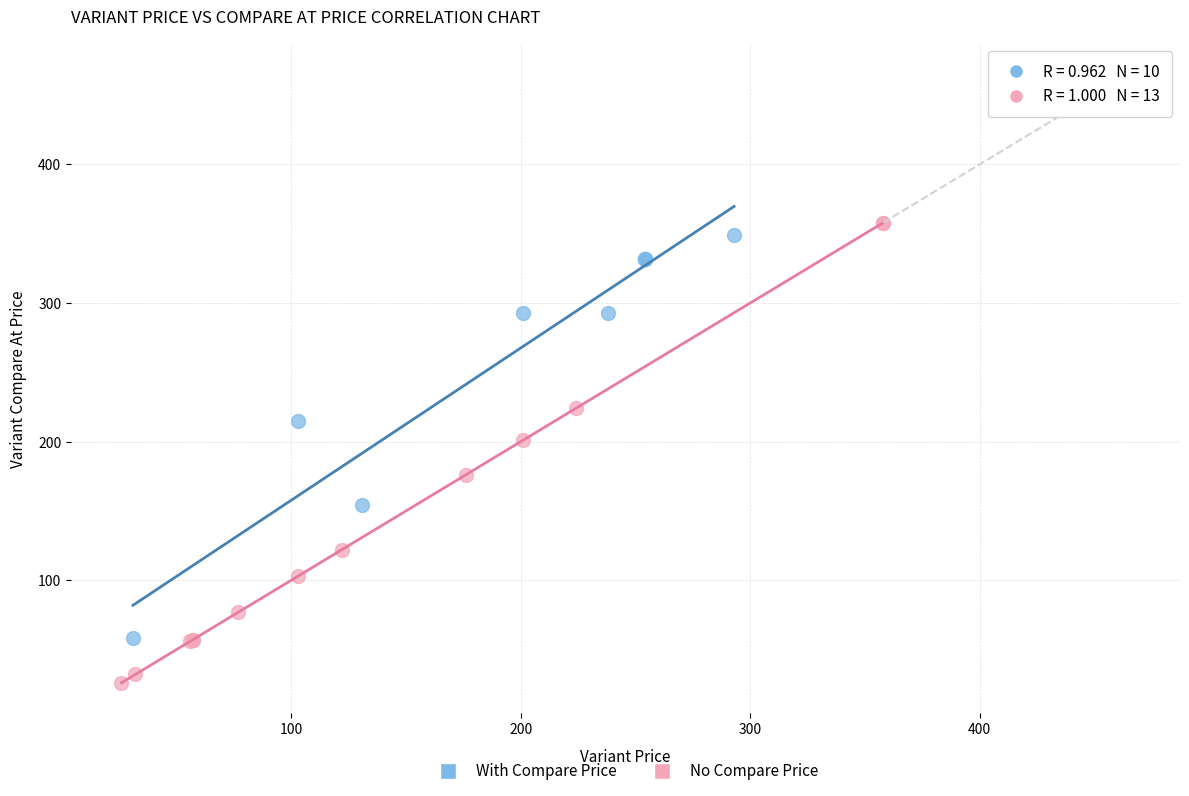

Which series contains the lowest Y value?

No Compare Price